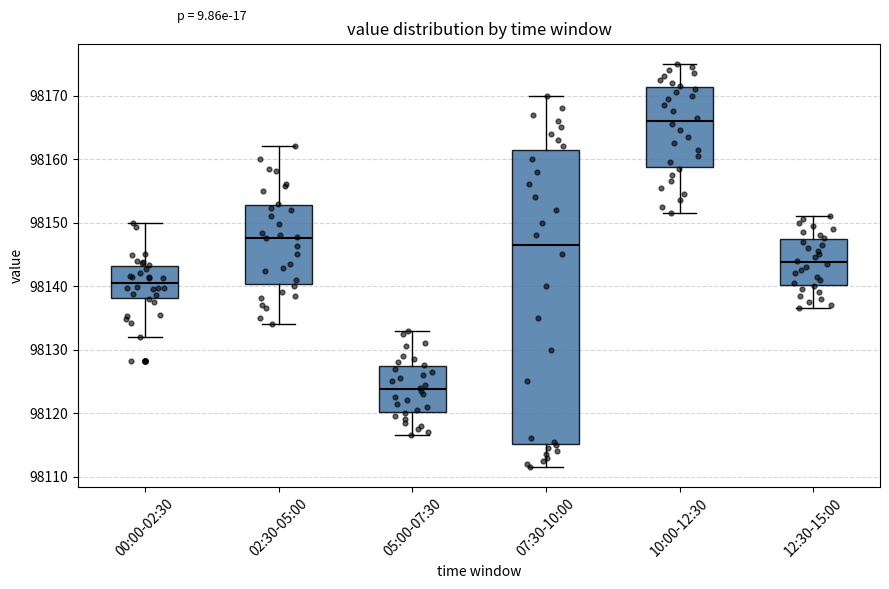

Reading left to right, transcribe this box plot: for each box, give where its median line is, the range the box spans, and where its two whiskers end, as read against the y-axis. The values are not printed on the chart, so give them approximately, as read against the axis.

00:00-02:30: median 98141, box 98138 to 98143, whiskers 98132 to 98150
02:30-05:00: median 98148, box 98140 to 98153, whiskers 98134 to 98162
05:00-07:30: median 98124, box 98120 to 98127, whiskers 98117 to 98133
07:30-10:00: median 98147, box 98115 to 98162, whiskers 98112 to 98170
10:00-12:30: median 98166, box 98159 to 98171, whiskers 98152 to 98175
12:30-15:00: median 98144, box 98140 to 98147, whiskers 98137 to 98151